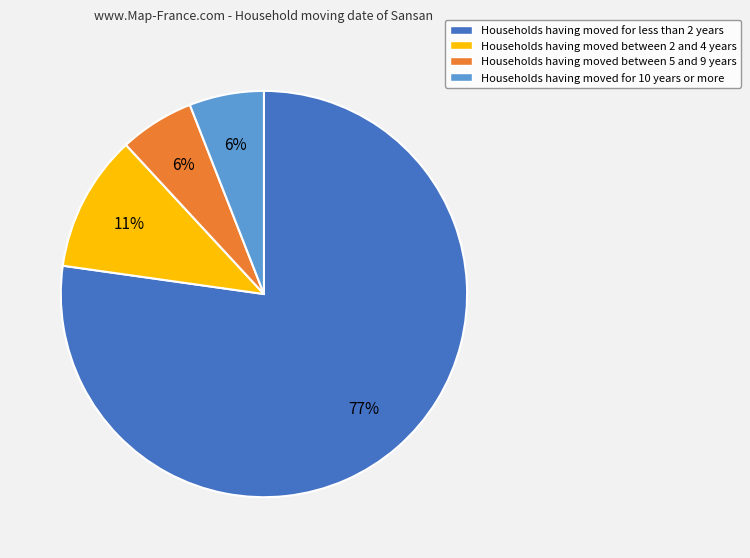

Is there any slice that represents more than half of the pie?

Yes